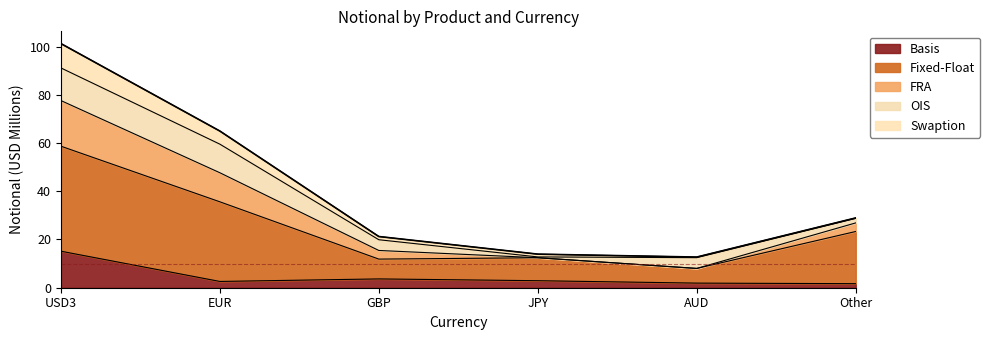

At which label does Basis reach its peak?

USD3